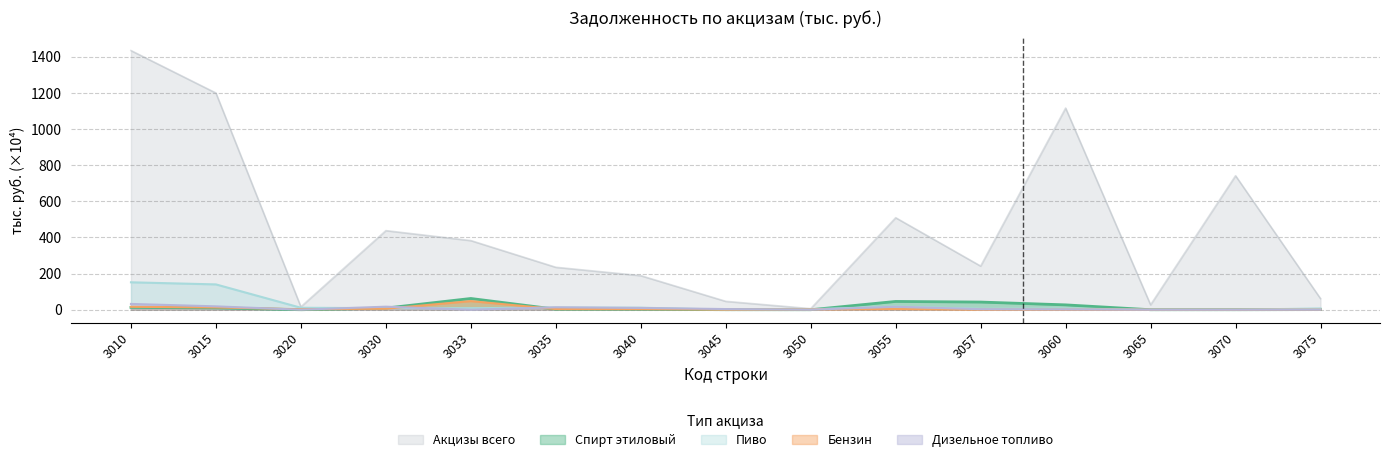

How many series are shown in this chart?

5